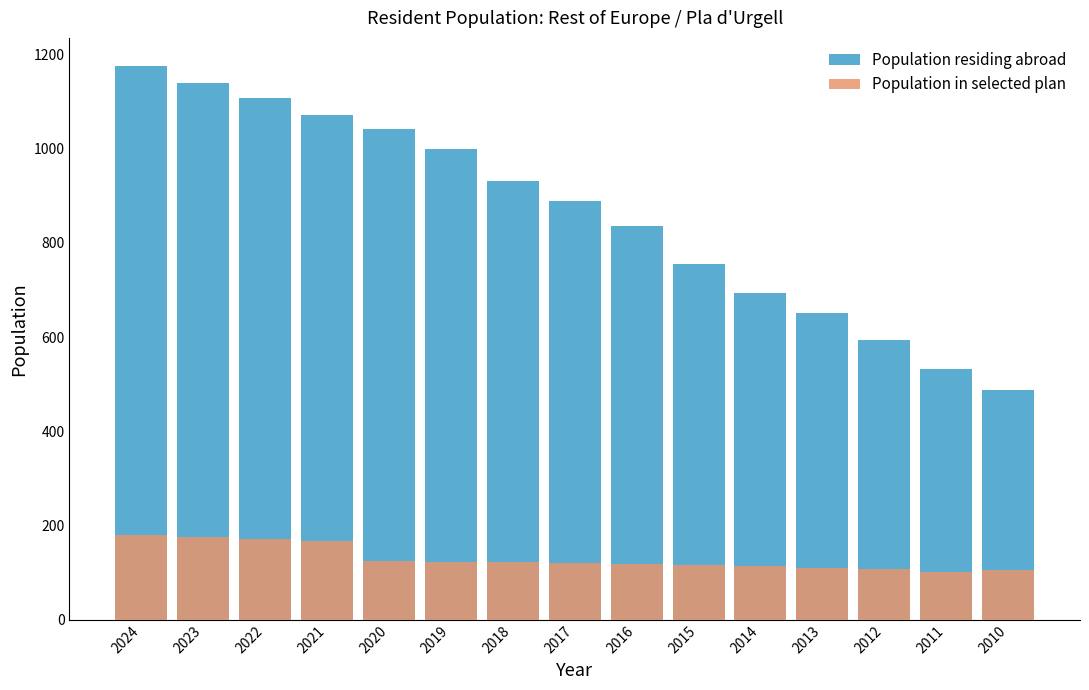

At which category does the chart reach its peak across all series?

2024